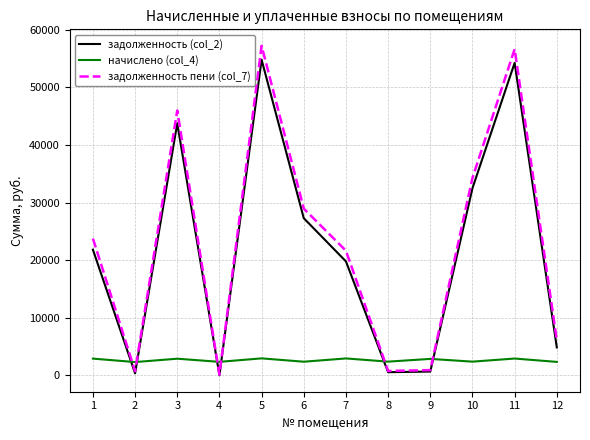

What is the spread (max minus min) of values at 1?

20849.9